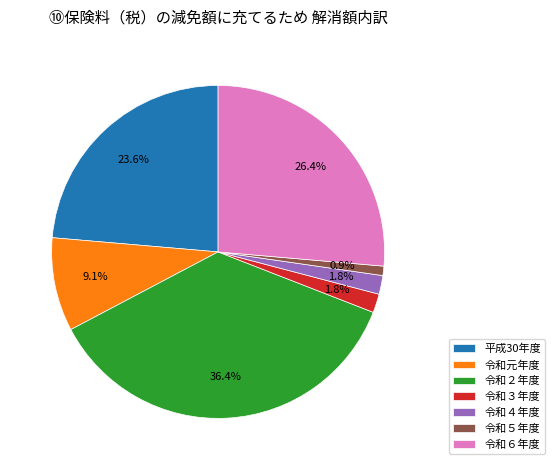

The 令和５年度 slice represents 11% of the pie. True or false?

False